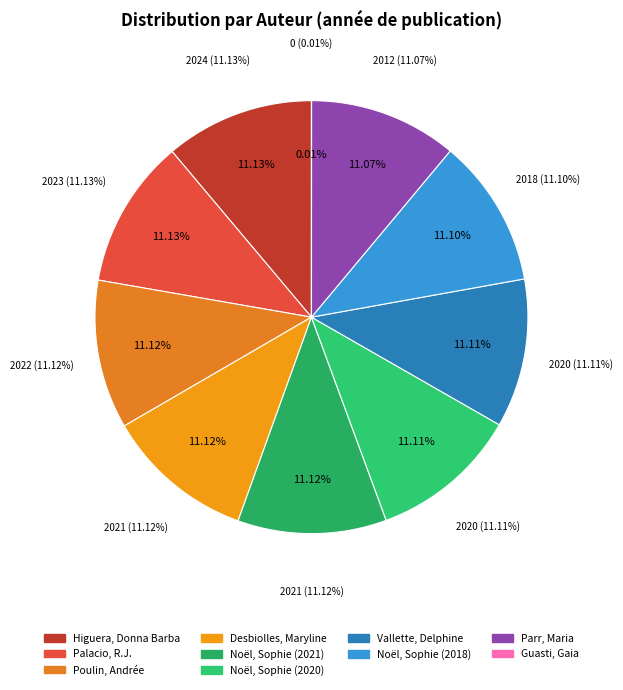

The Desbiolles, Maryline slice represents 11% of the pie. True or false?

True